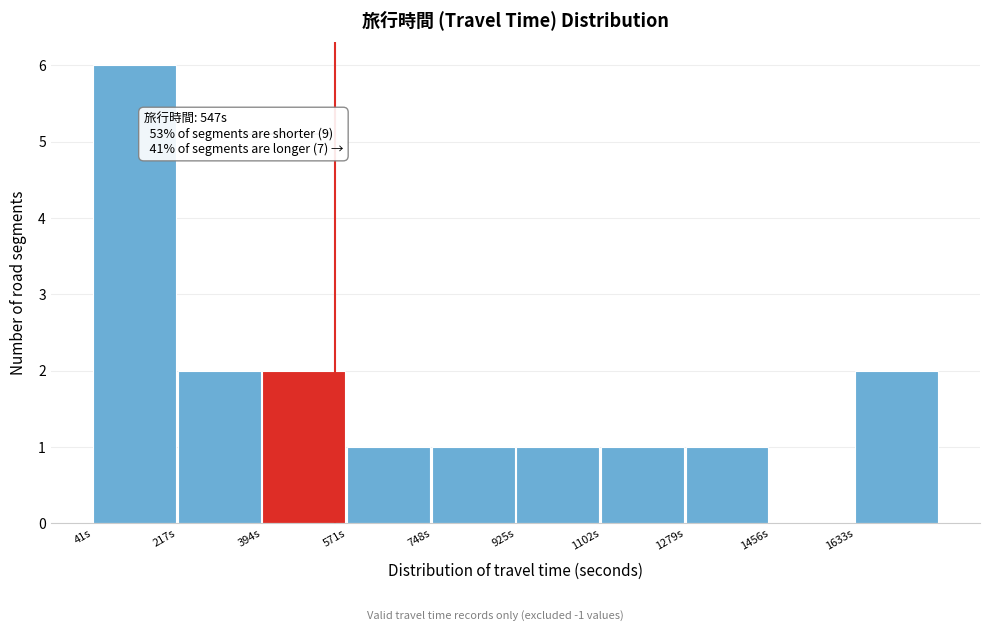

Over which range of the x-axis is the bar tallest?

40 to 220